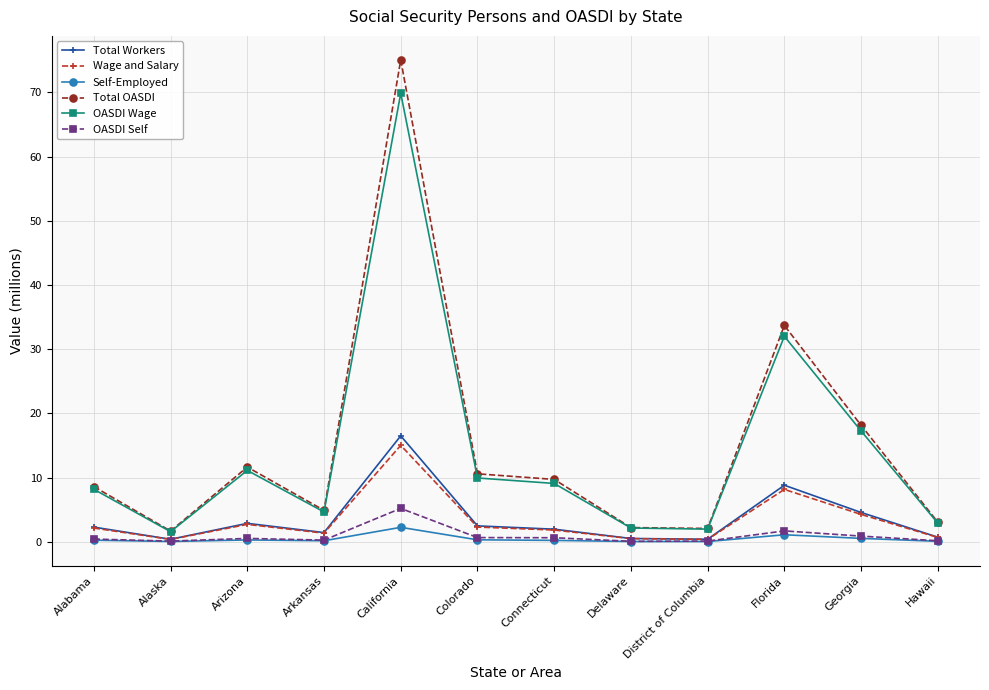

True or false: OASDI Self and Total OASDI cross at least once.

False